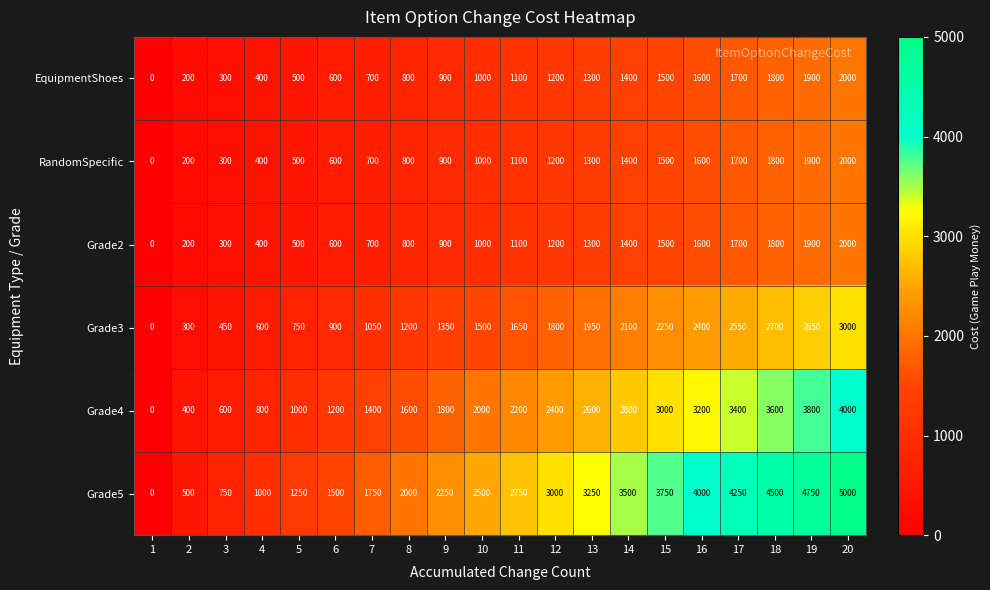

What is the total value across all series at 3?

2700